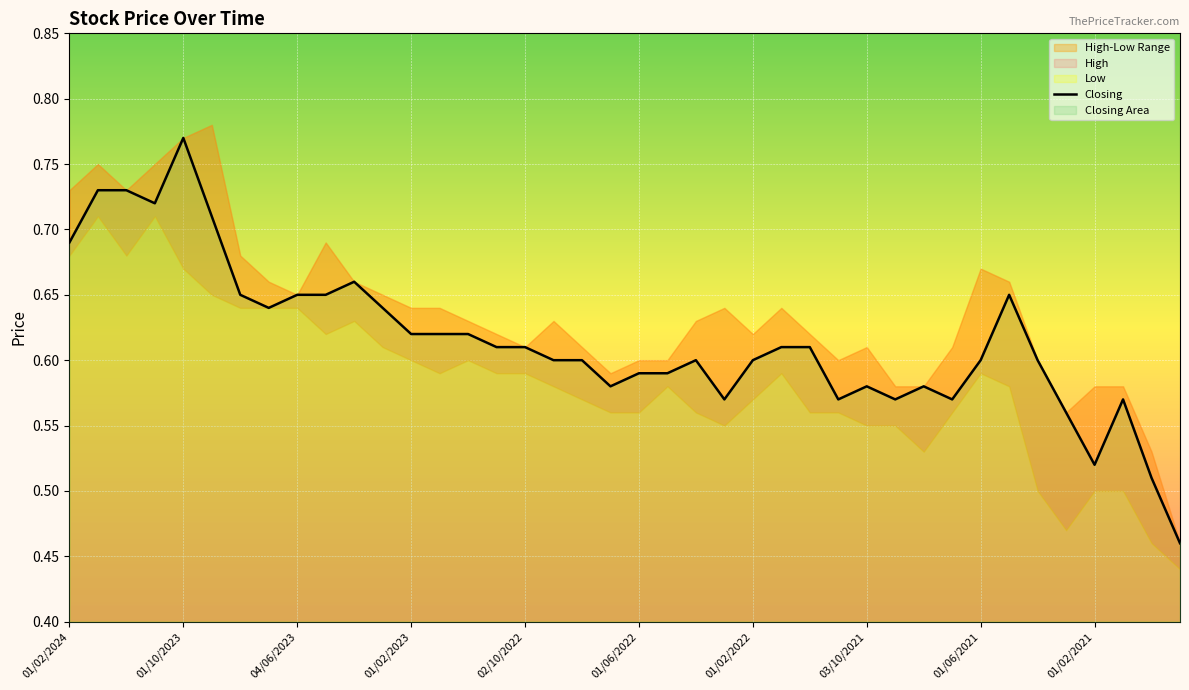

What is the value of the 38th point from the left?

0.6